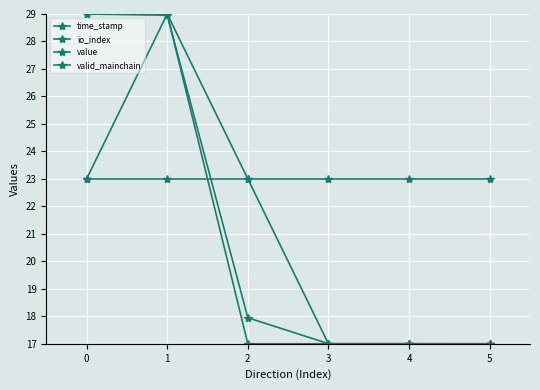

What is the maximum value shown in the chart?

29.0